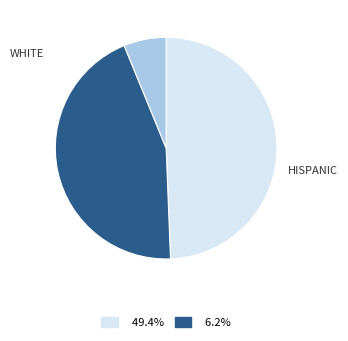

Does any single category account for the majority?

No